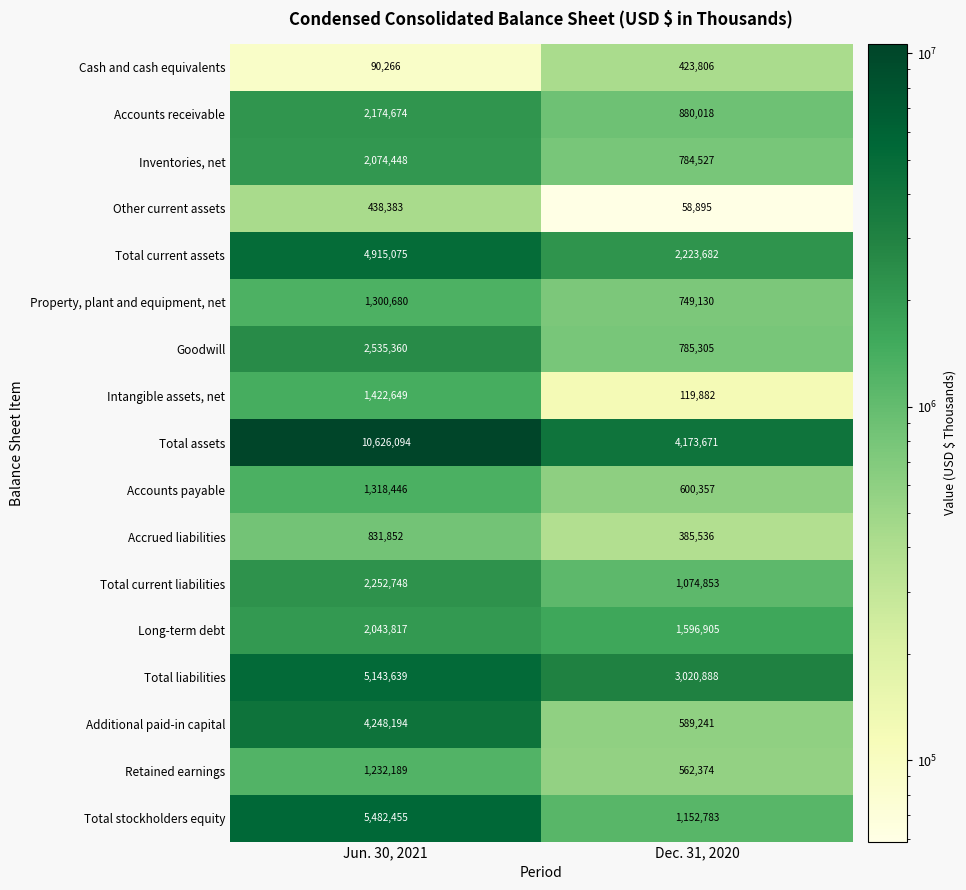

True or false: Intangible assets, net has a value of 561232 at Jun. 30, 2021.

False